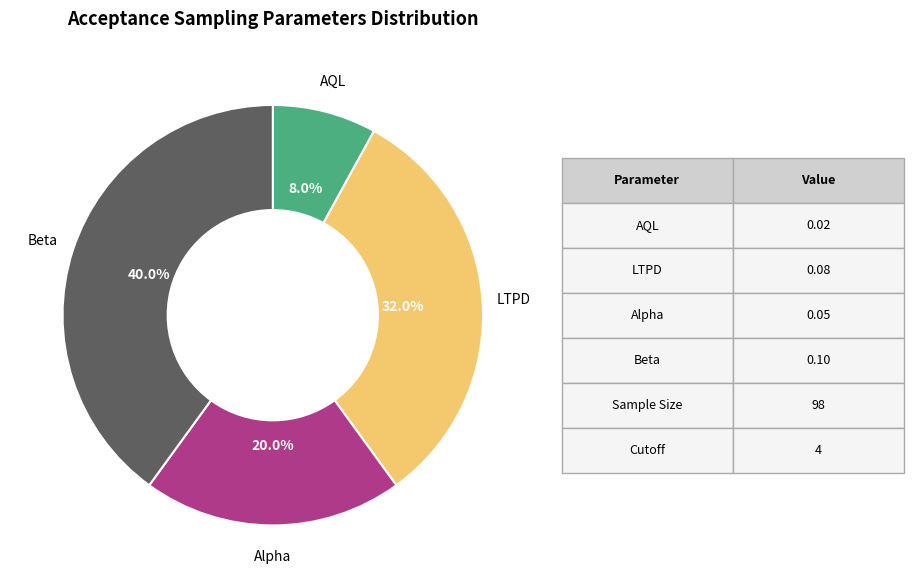

Which category has the biggest portion of the pie?

Beta